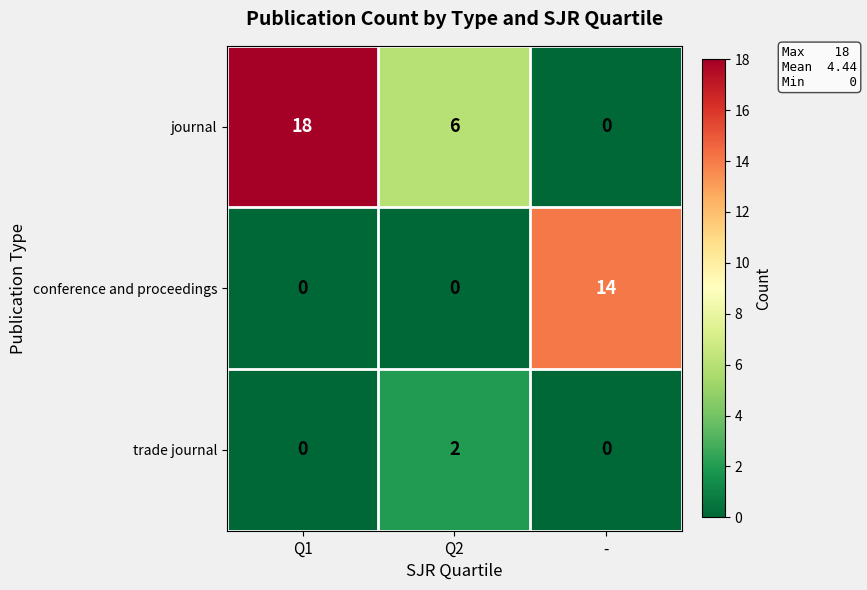

List the series in order of their peak value, lowest first.

trade journal, conference and proceedings, journal